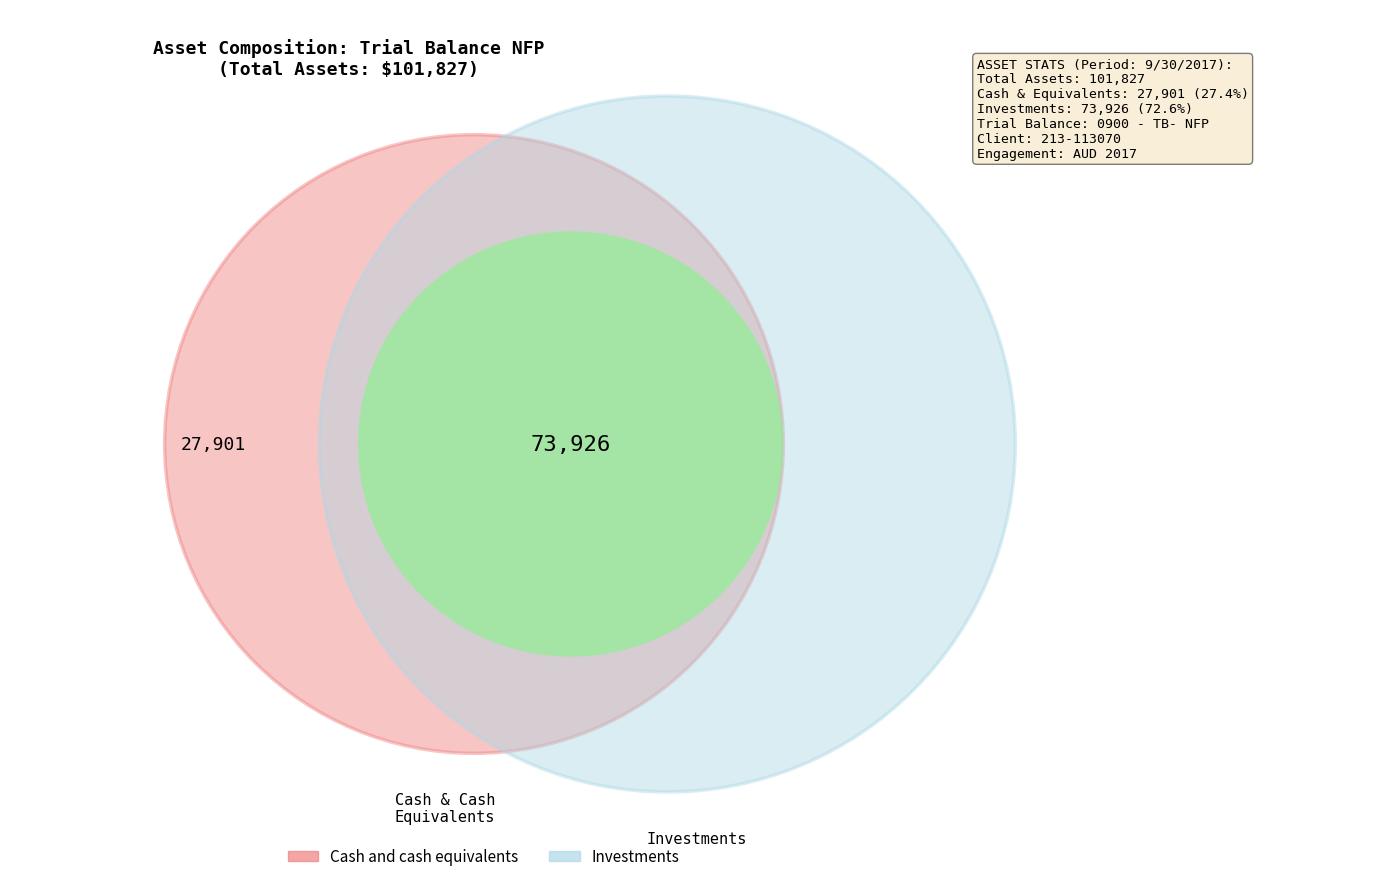

To the nearest percent, what is the average slice percentage?

50%